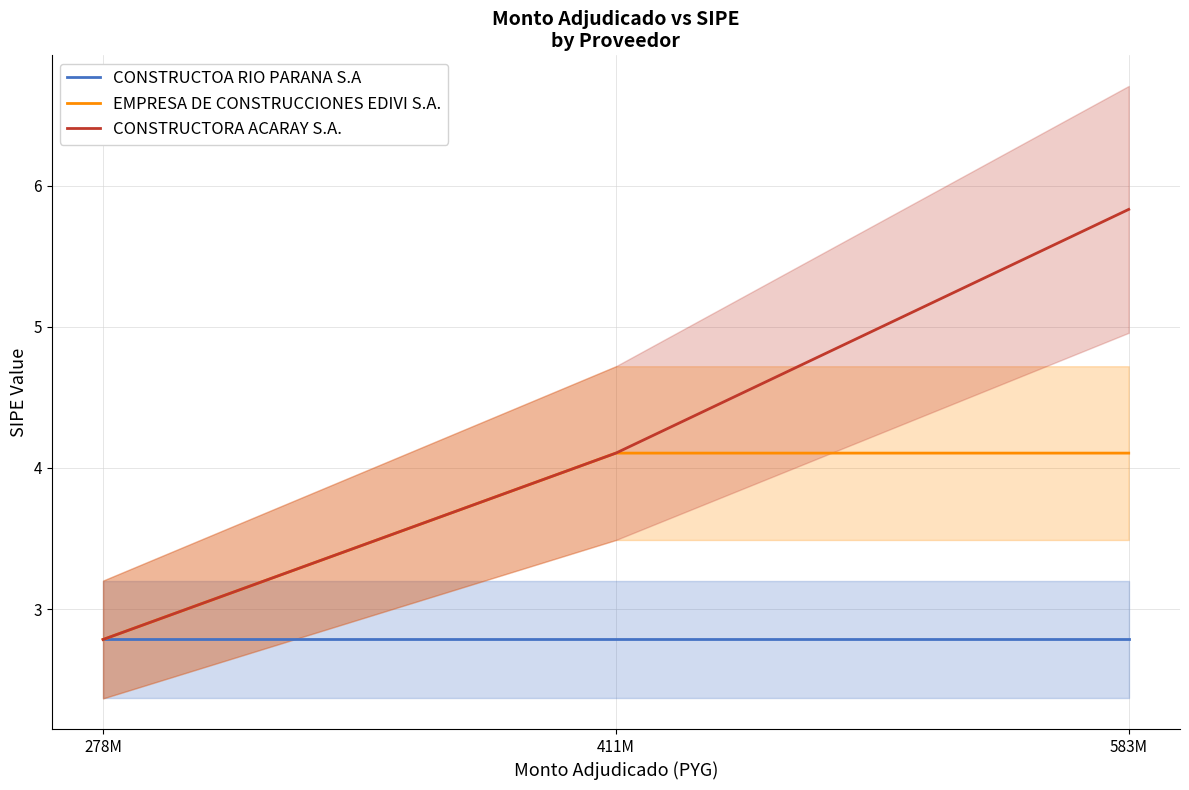

The value of CONSTRUCTOA RIO PARANA S.A at 278M is 4.4. True or false?

False